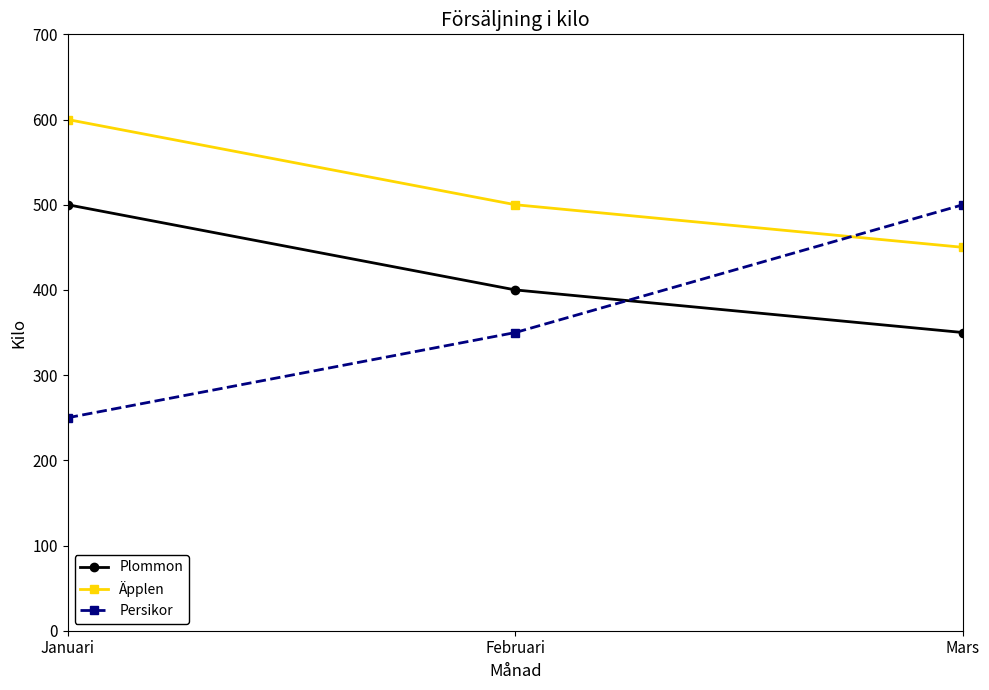

Read the Persikor value at Februari, to the nearest 10.

350